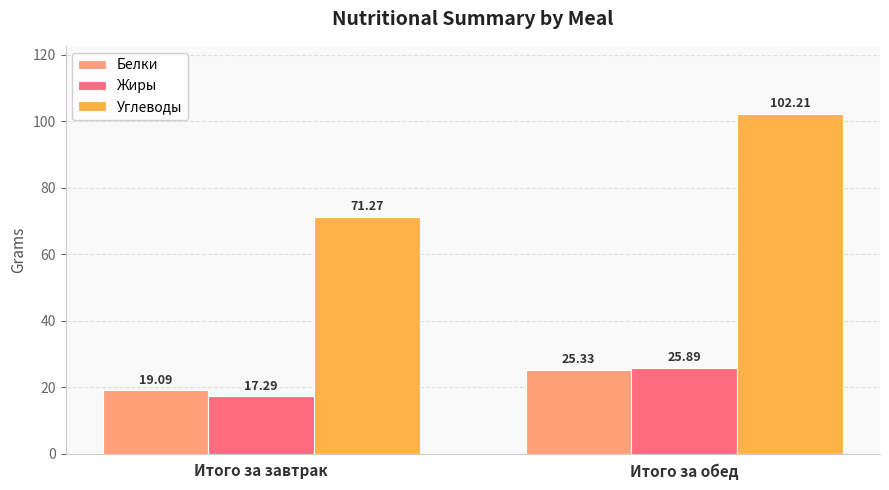

Reading left to right, transcribe all the data shown in this chart.

Белки: Итого за завтрак=19.1	Итого за обед=25.3
Жиры: Итого за завтрак=17.3	Итого за обед=25.9
Углеводы: Итого за завтрак=71.3	Итого за обед=102.2